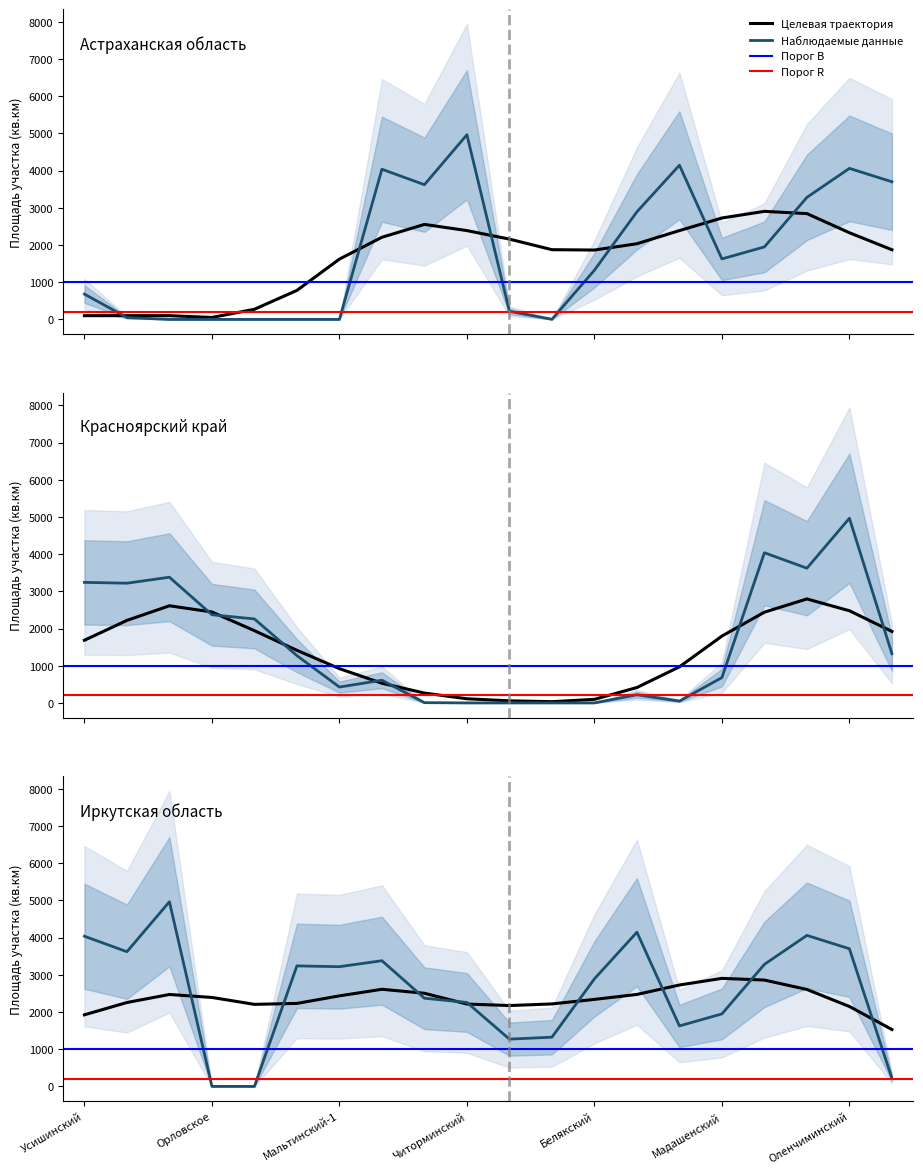

Does the chart display data point markers on the line(s)?

No